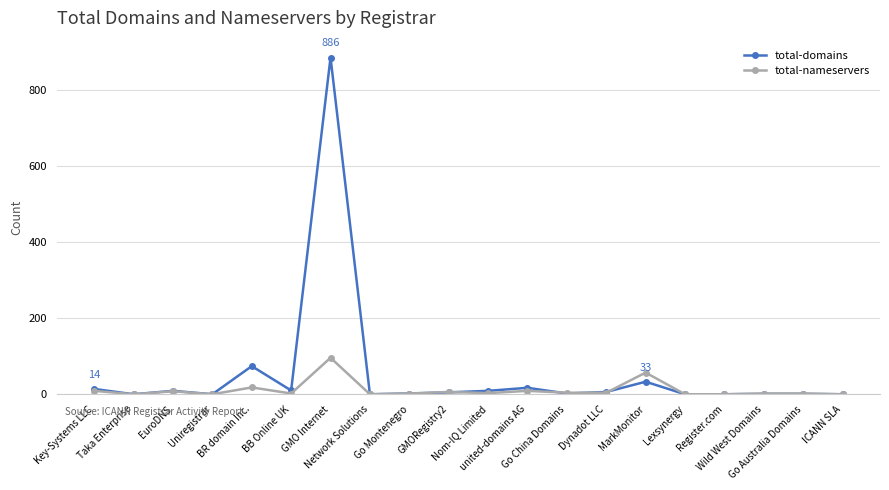

Which series has the largest total across all categories?

total-domains